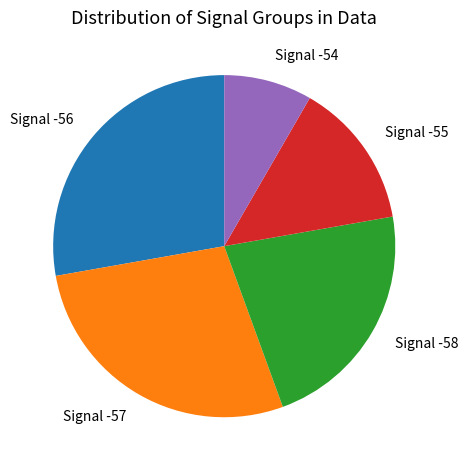

Which has a higher value, Signal -58 or Signal -56?

Signal -56